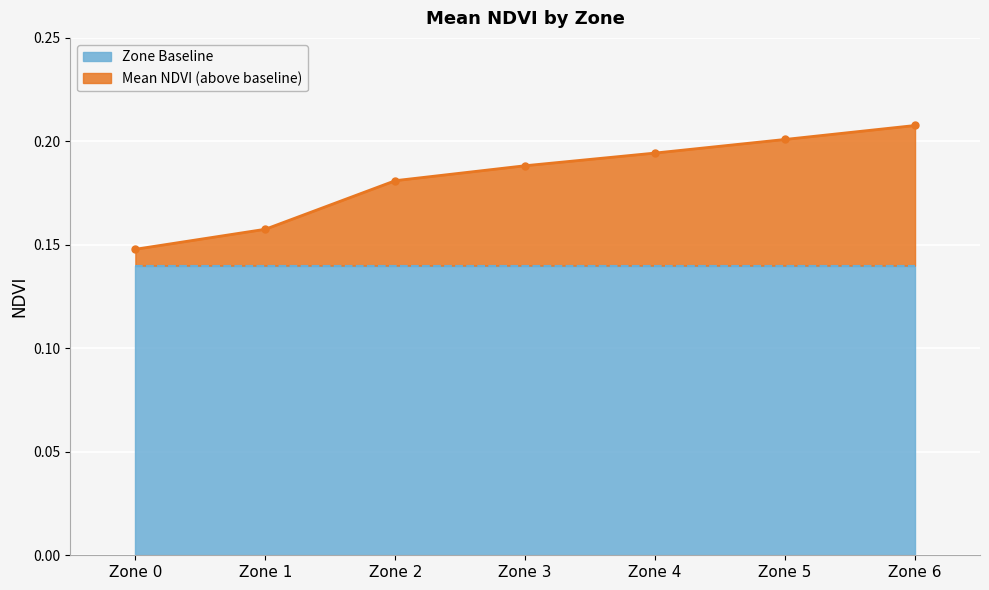

Count the values in the range 0 to 1.

7